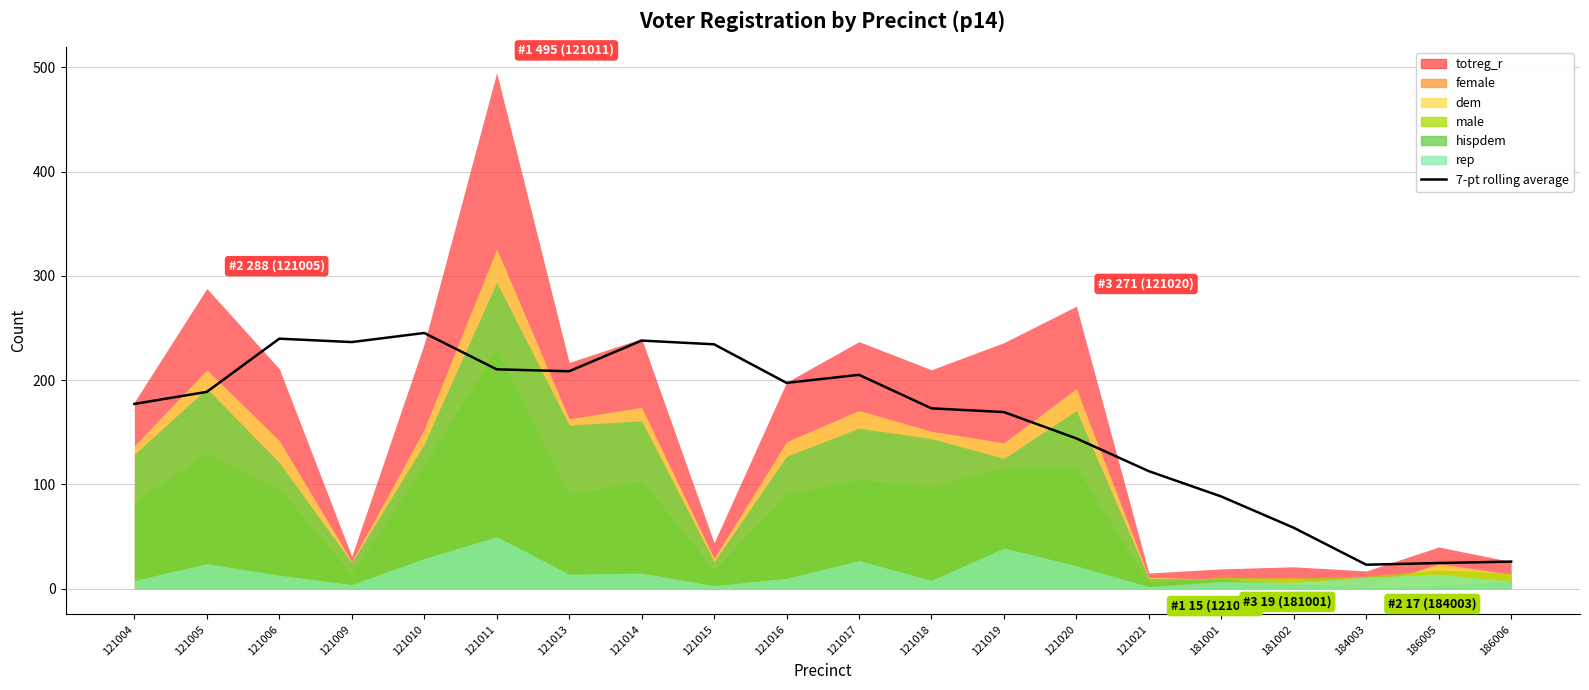

What is the approximate value at 121020?

144.1